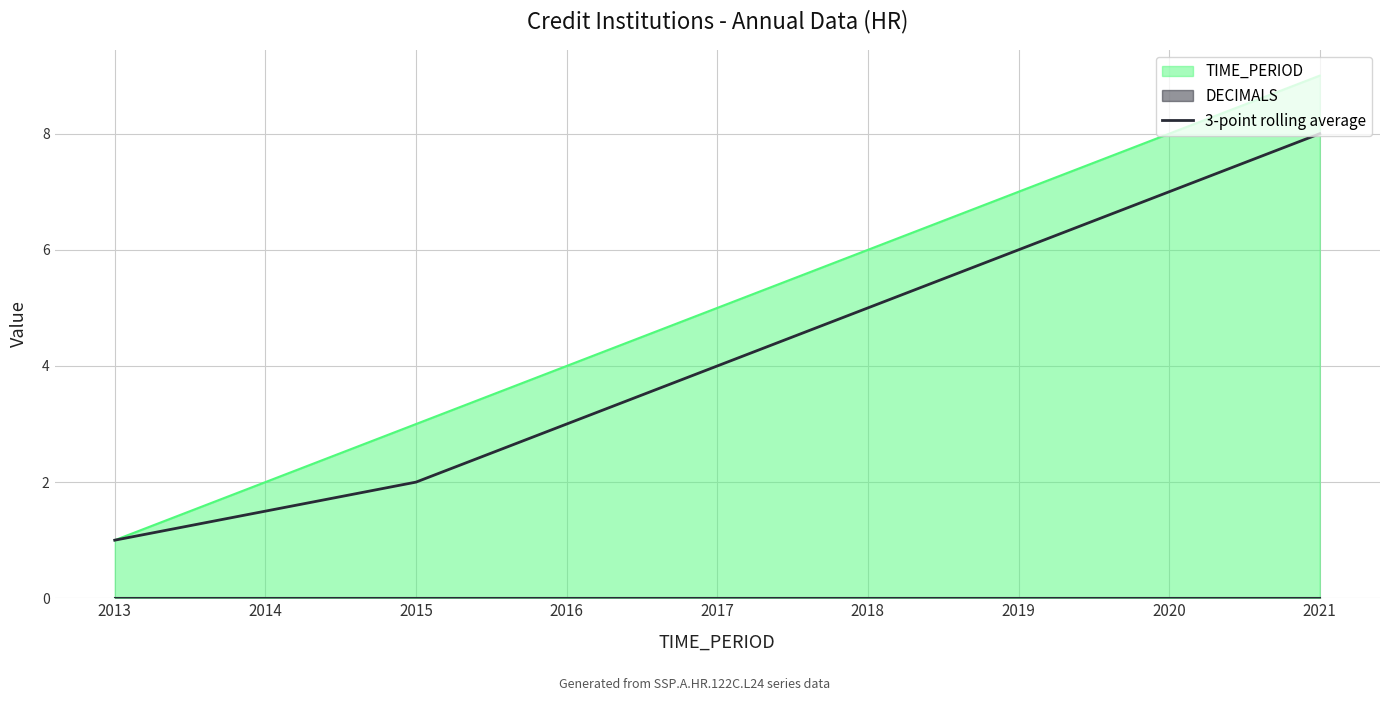

What is the difference between the second highest and second lowest values?

5.5